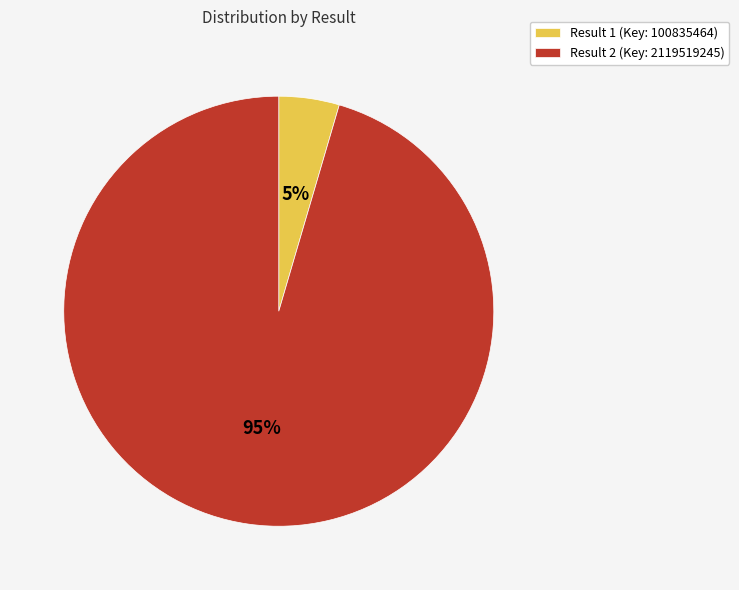

Is Result 1 (Key: 100835464) the majority of the pie?

No